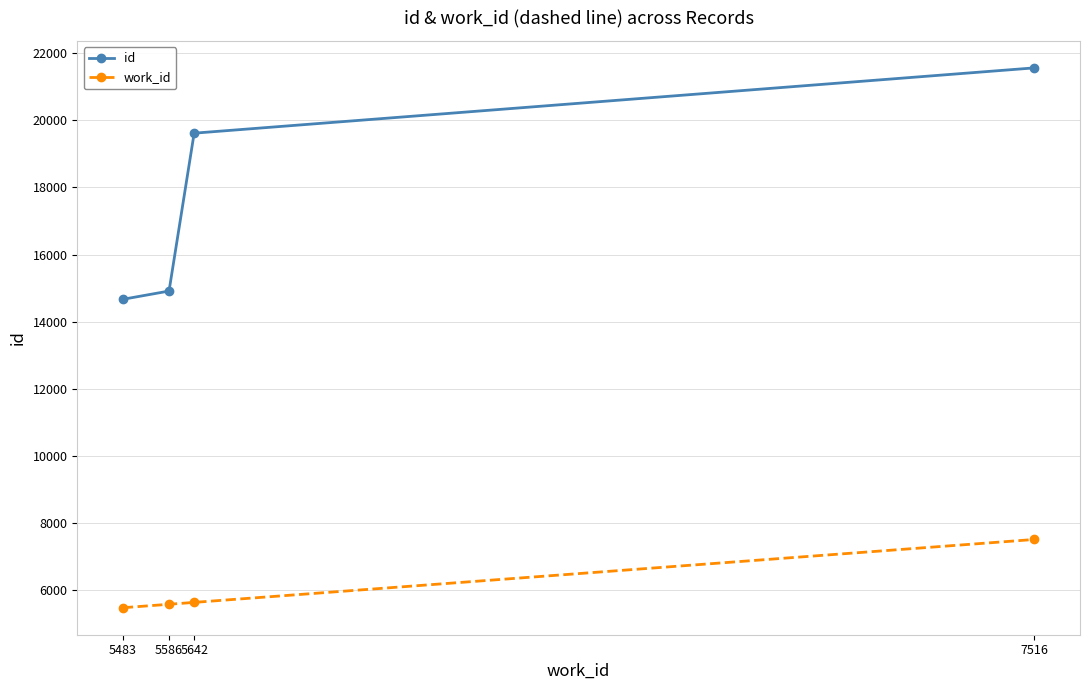

What is the sum of the id values at 5483 and 5642?

34283